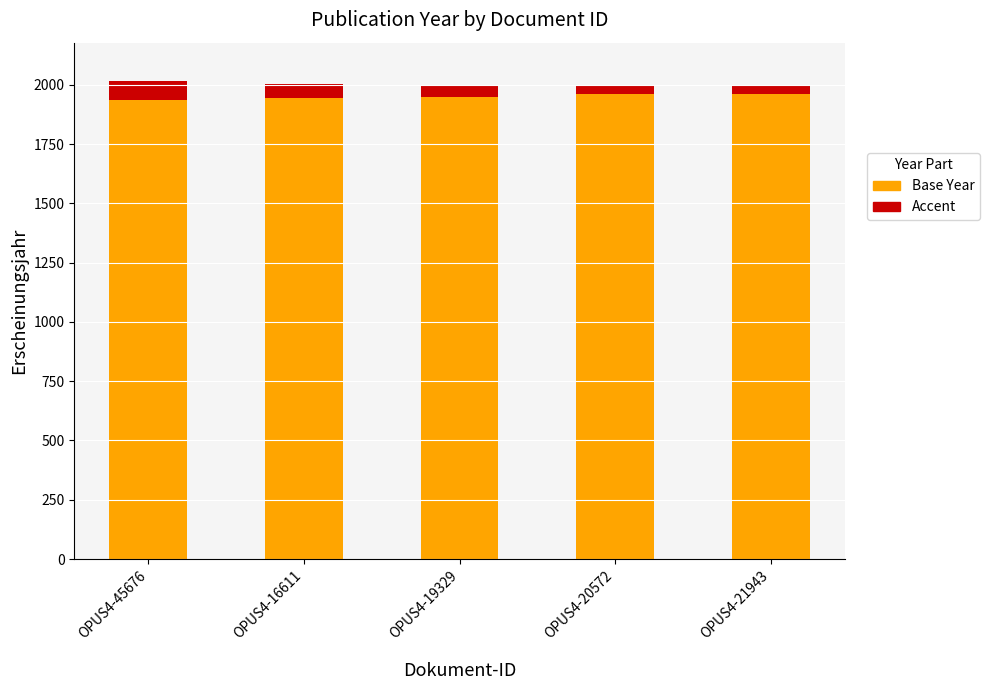

What is the total value across all series at OPUS4-16611?

2003